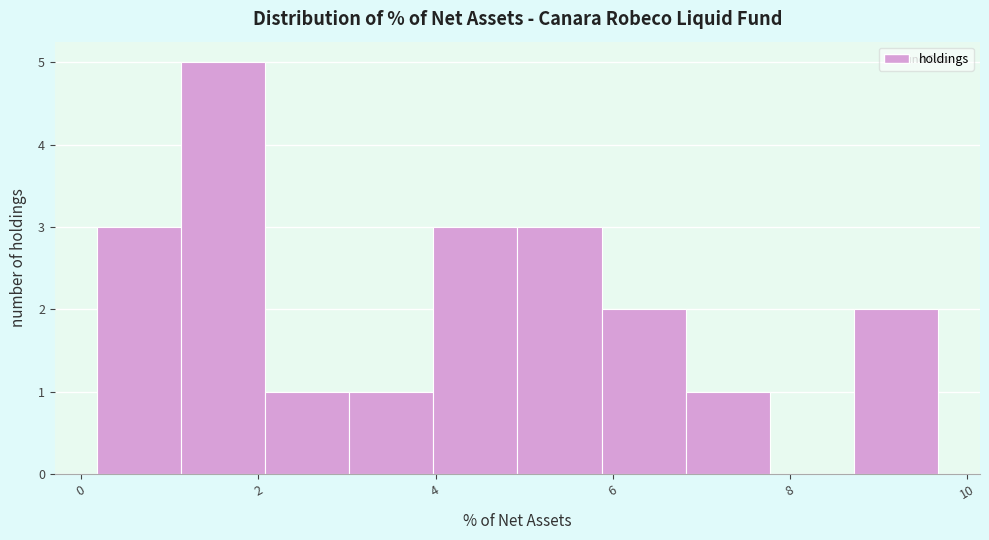

Reading left to right, transcribe this chart: for each bar, give the range it covers on the x-axis and its height. Neither the bar edges nor the heights are printed on the chart, so give them approximately, as read against the axes.

0.2 to 1.2: 3
1.2 to 2.0: 5
2.0 to 3.0: 1
3.0 to 4.0: 1
4.0 to 5.0: 3
5.0 to 5.8: 3
5.8 to 6.8: 2
6.8 to 7.8: 1
7.8 to 8.8: 0
8.8 to 9.6: 2